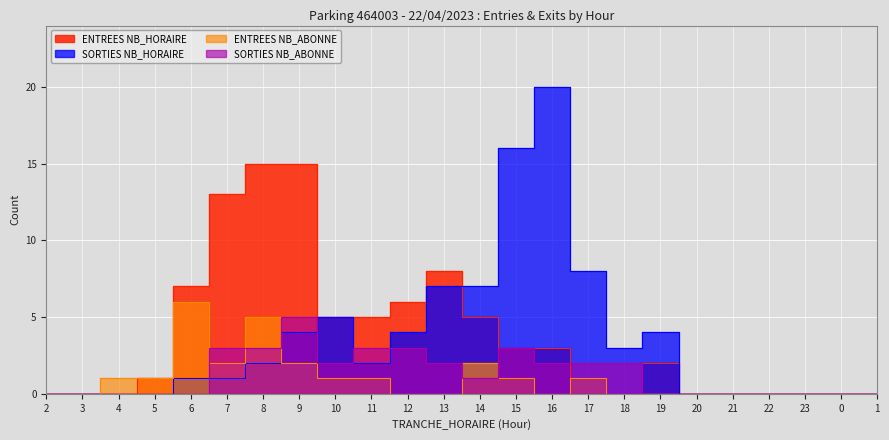

Which category has the highest value in the SORTIES NB_HORAIRE series?

16